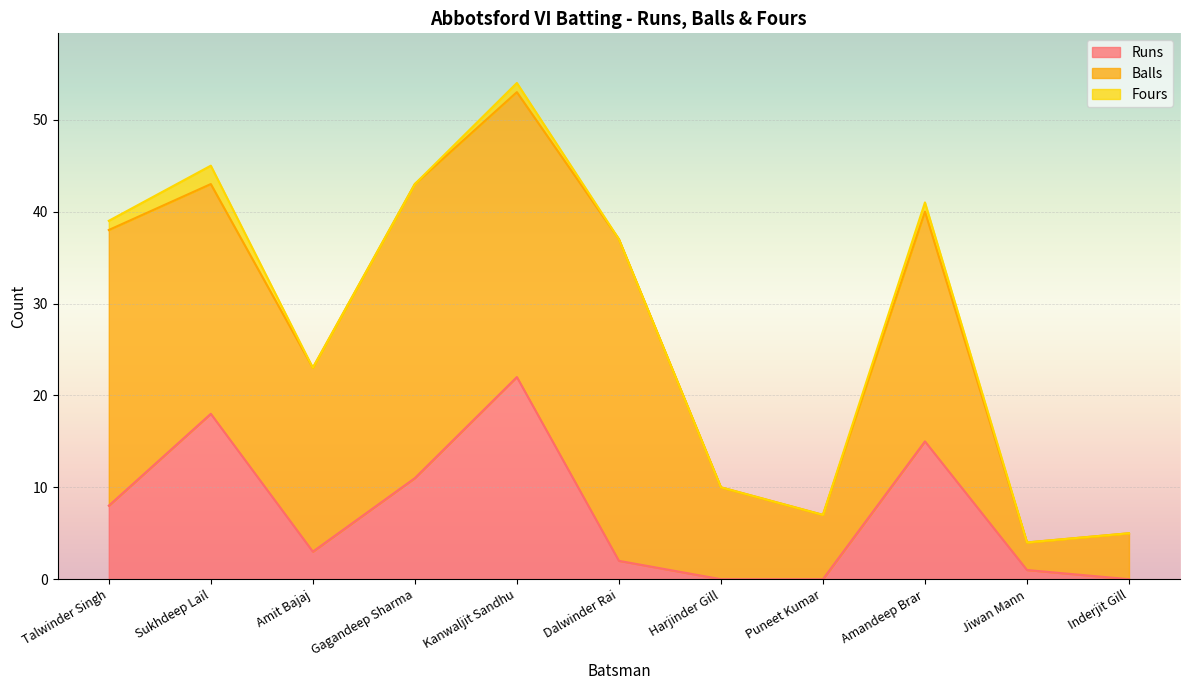

How many distinct data groups are displayed?

3